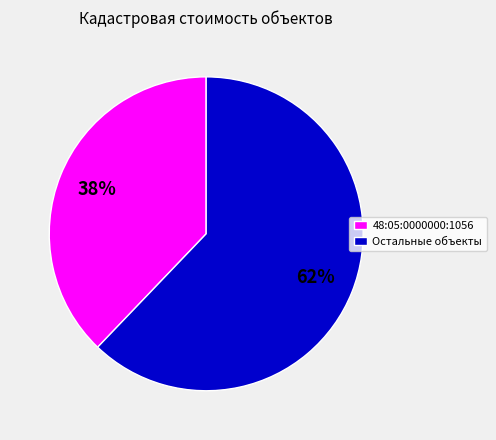

Which category has the smallest portion of the pie?

48:05:0000000:1056